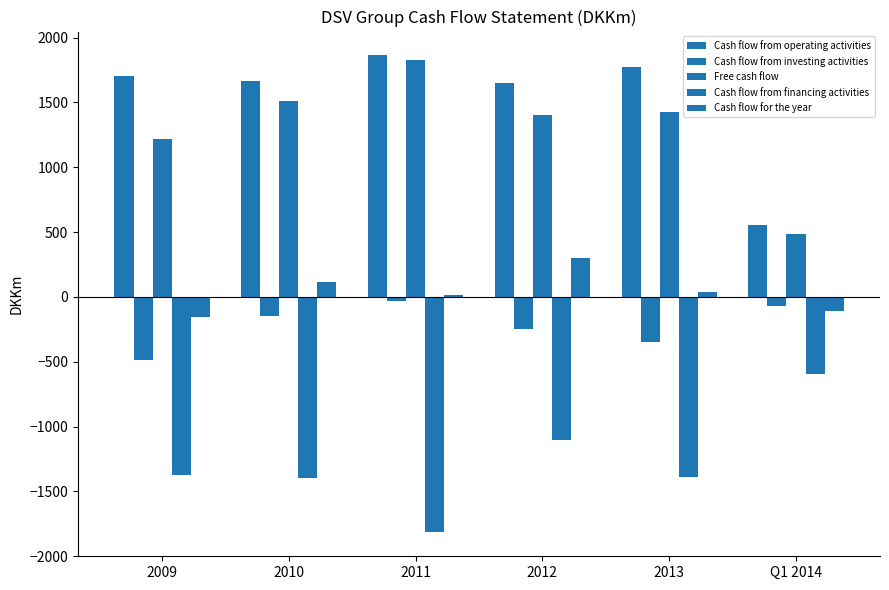

Does the chart contain stacked bars?

No